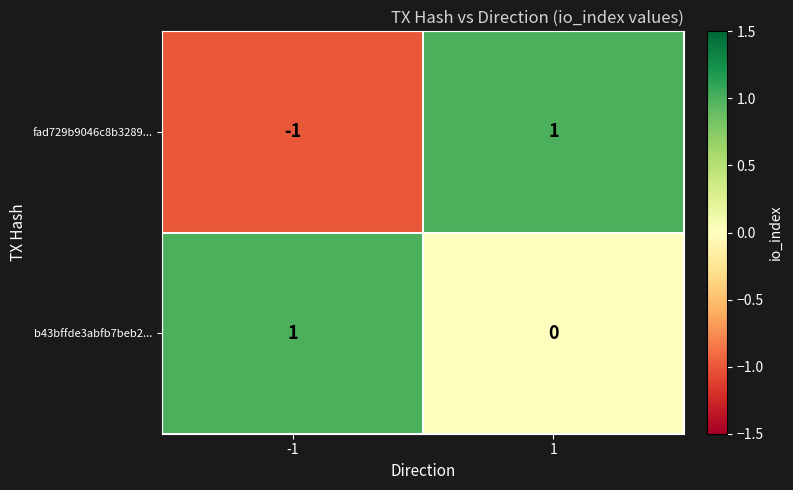

How many values in the fad729b9046c8b3289... series are below 1?

1